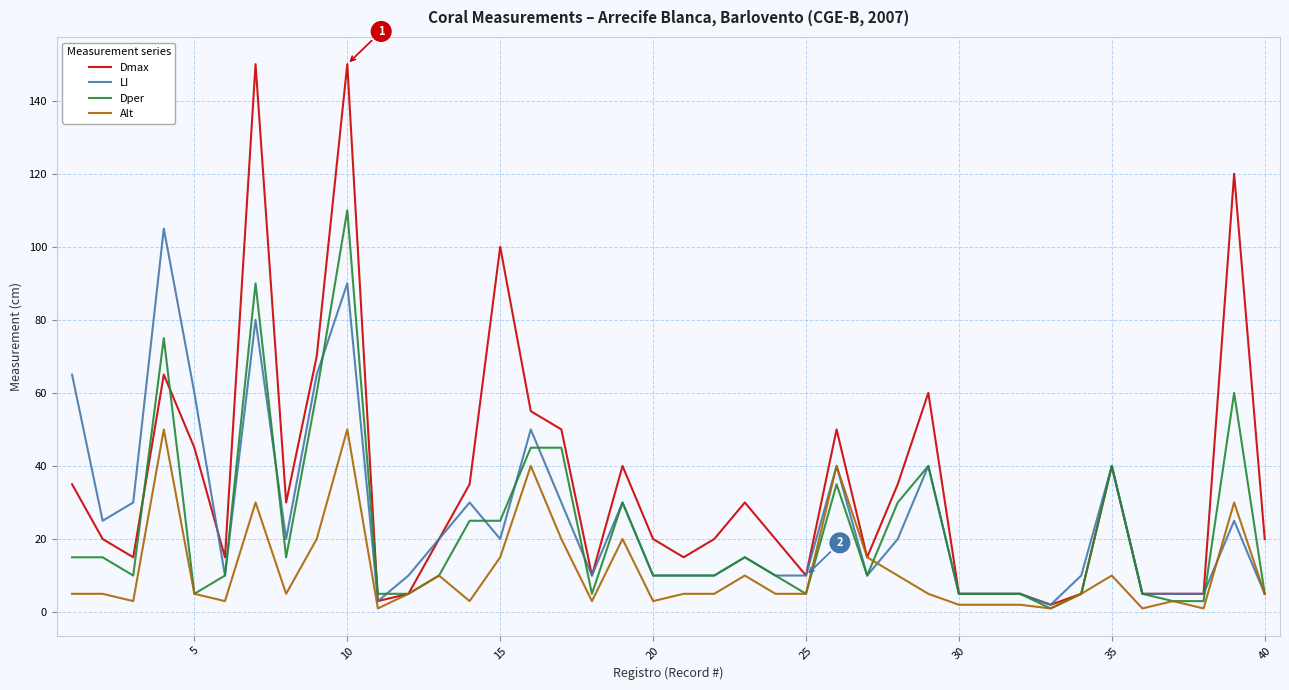

What is the maximum value for LI?

105